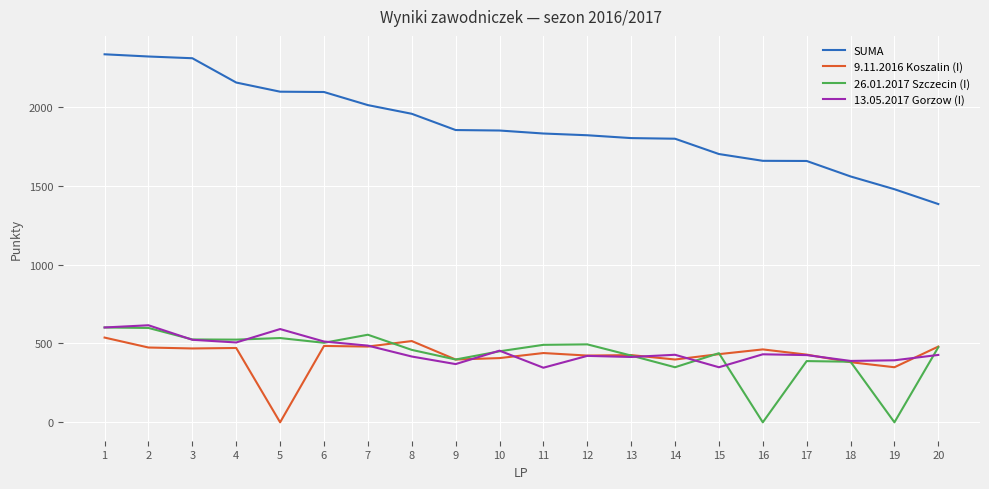

True or false: SUMA and 13.05.2017 Gorzow (I) intersect in this chart.

False